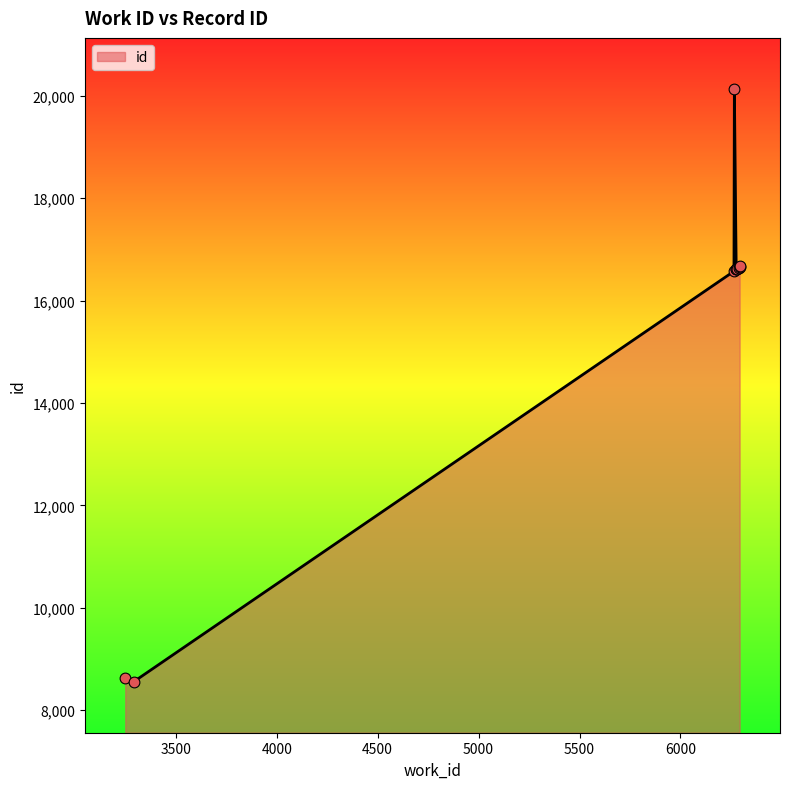

What is the ratio of the value at 3250 to the value at 6290?

0.5